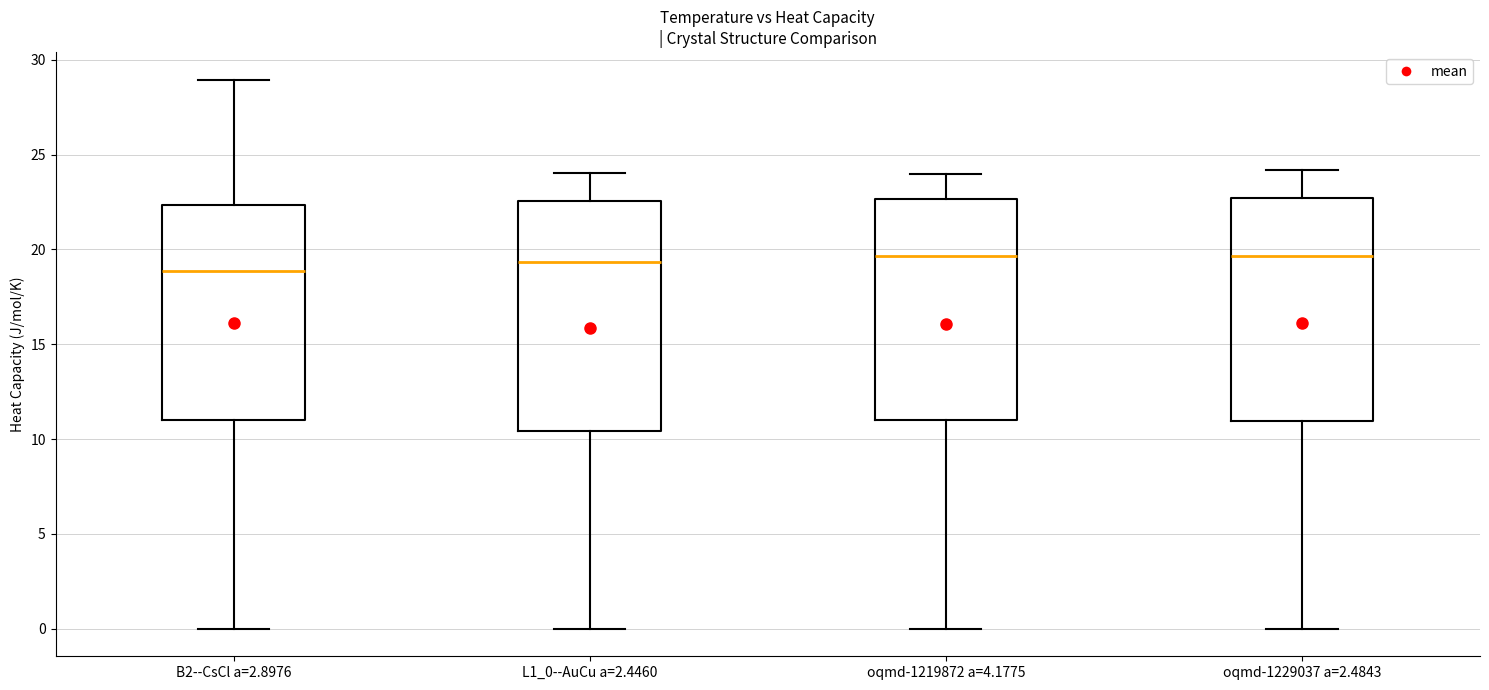

Reading left to right, transcribe this box plot: for each box, give where its median line is, the range the box spans, and where its two whiskers end, as read against the y-axis. The values are not printed on the chart, so give them approximately, as read against the axis.

B2--CsCl a=2.8976: median 19.0, box 11.0 to 22.5, whiskers 0.0 to 29.0
L1_0--AuCu a=2.4460: median 19.5, box 10.5 to 22.5, whiskers 0.0 to 24.0
oqmd-1219872 a=4.1775: median 19.5, box 11.0 to 22.5, whiskers 0.0 to 24.0
oqmd-1229037 a=2.4843: median 19.5, box 11.0 to 22.5, whiskers 0.0 to 24.0